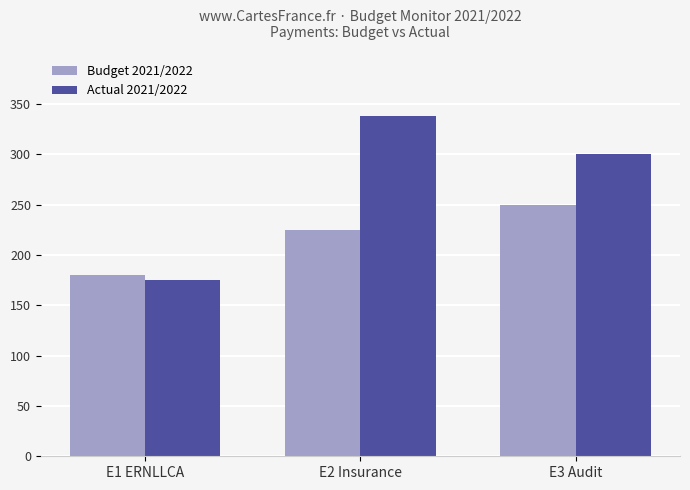

Reading left to right, transcribe all the data shown in this chart.

Budget 2021/2022: E1 ERNLLCA=180.0	E2 Insurance=225.0	E3 Audit=250.0
Actual 2021/2022: E1 ERNLLCA=174.8	E2 Insurance=337.8	E3 Audit=300.0